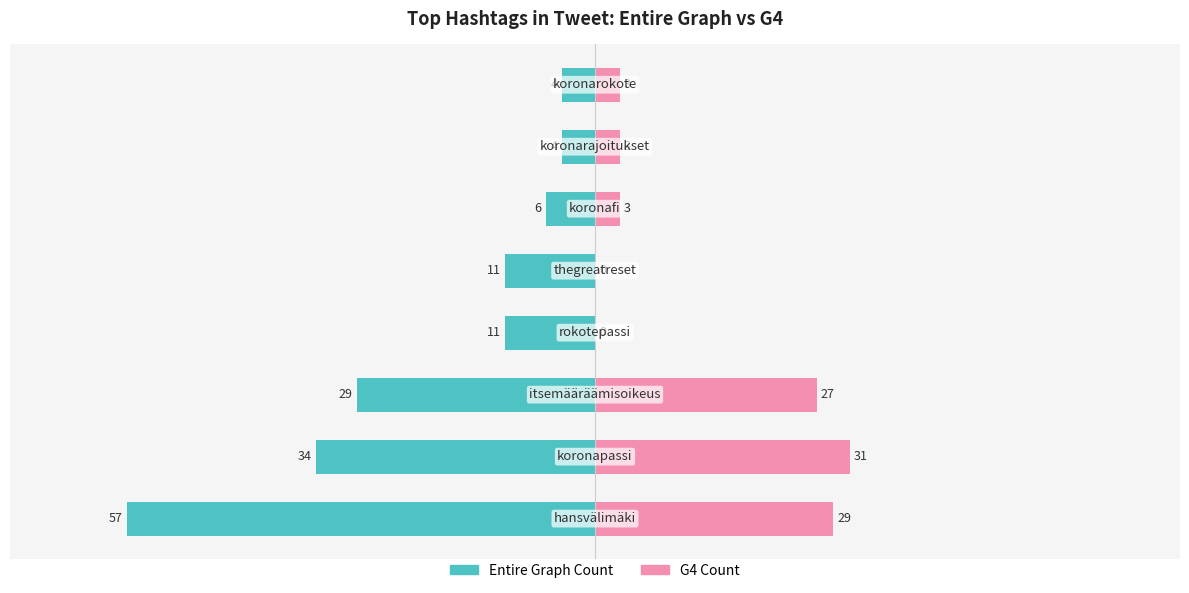

What is the sum of all G4 Count values?

96